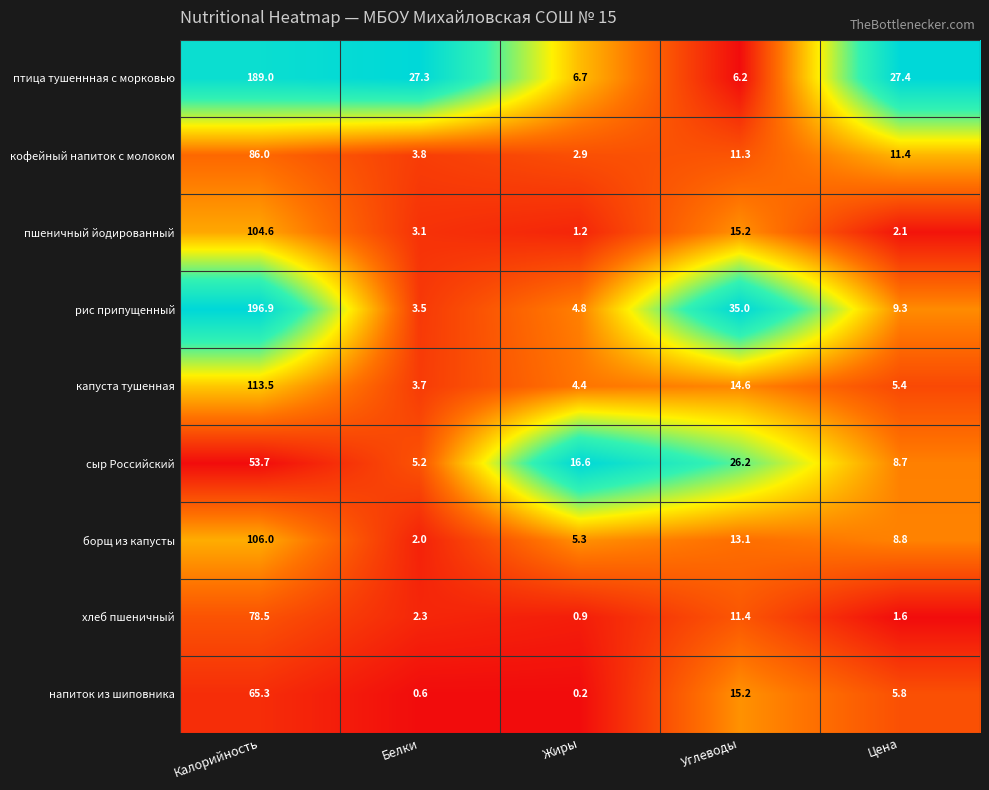

True or false: рис припущенный has a value of 281.5 at Калорийность.

False